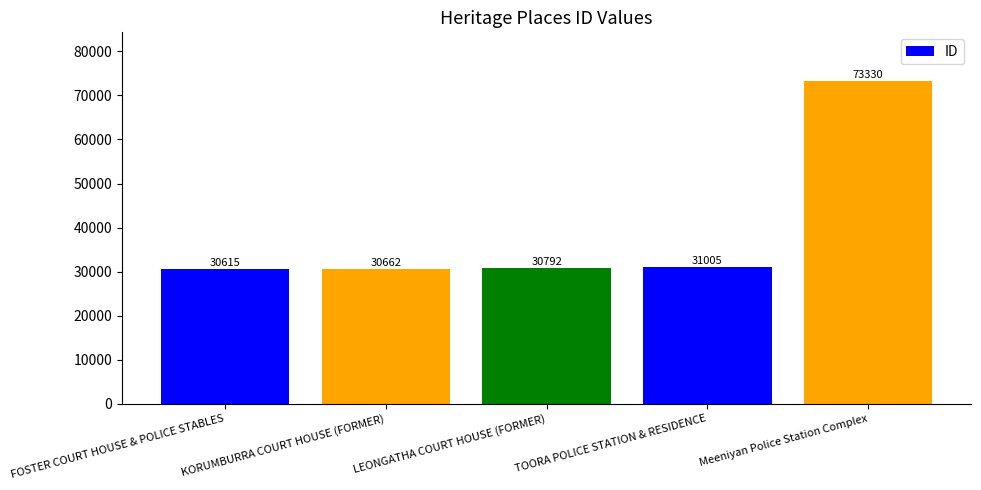

Which label corresponds to the smallest value in the chart?

FOSTER COURT HOUSE & POLICE STABLES